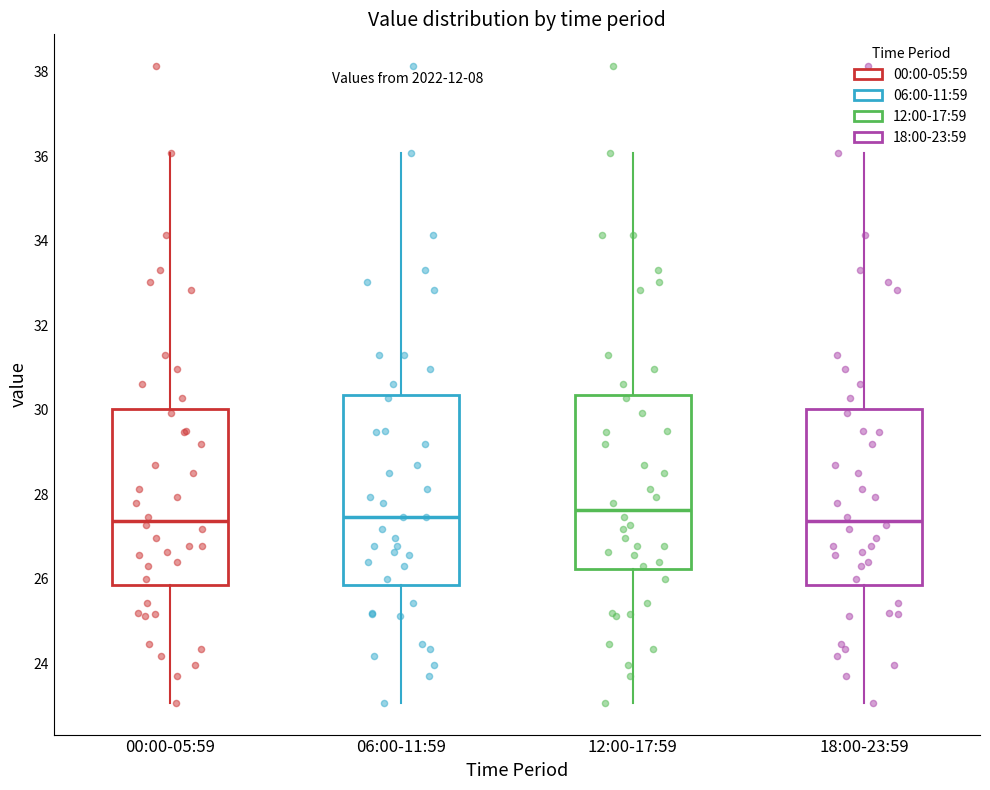

Where does the median line of the box for 06:00-11:59 sit on the y-axis? The values are not printed on the chart, so give them approximately, as read against the axis.

27.4